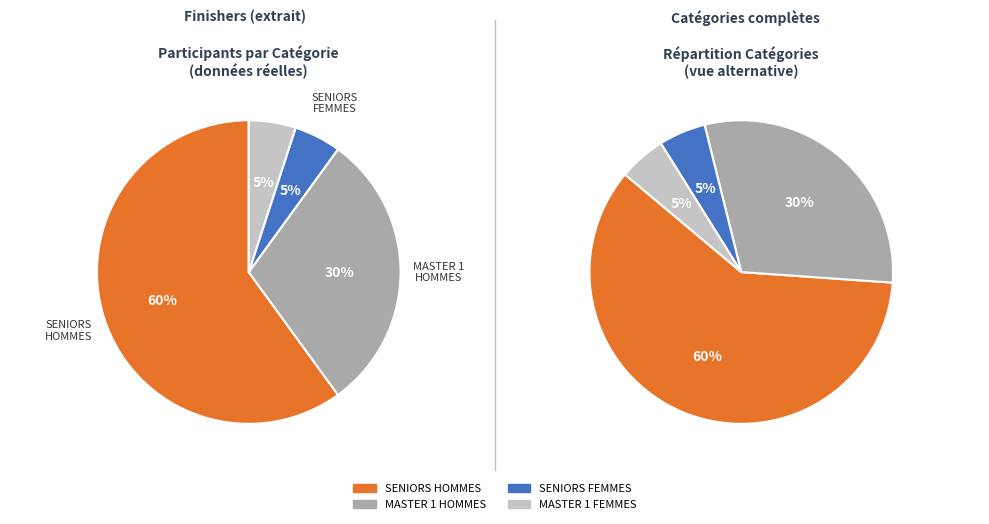

Is SENIORS FEMMES the majority of the pie?

No